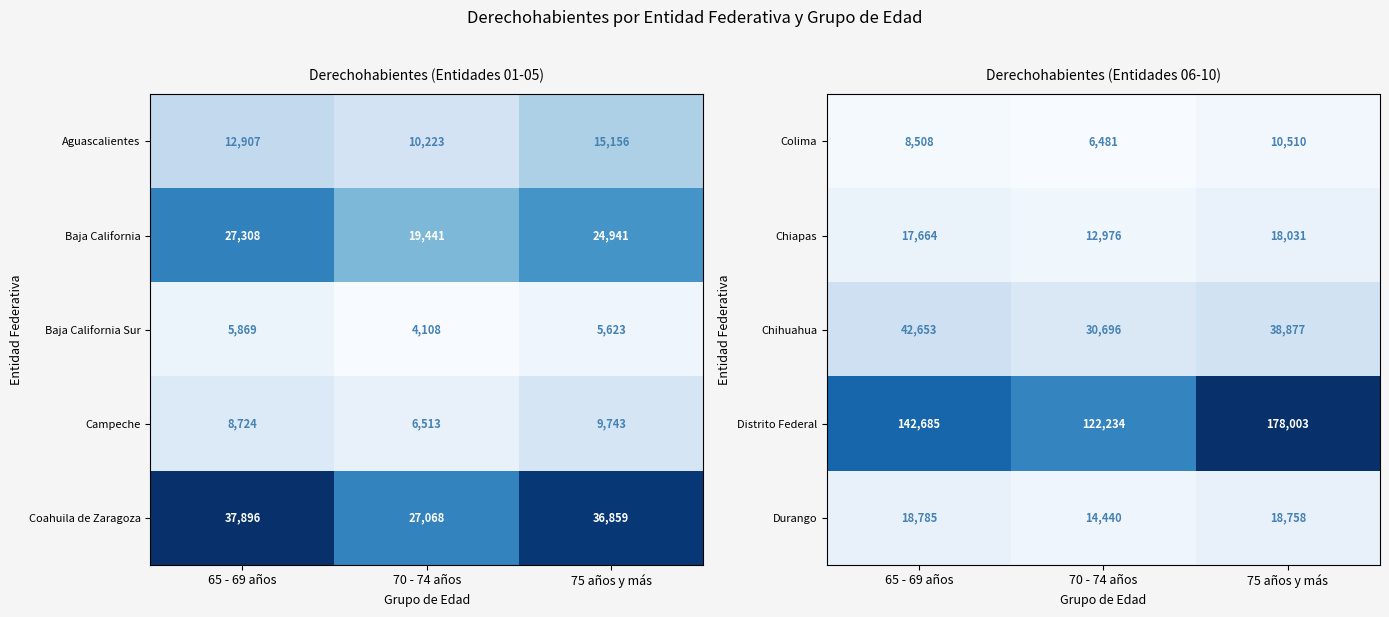

What value does the Chiapas series have at 75 años y más?

18031